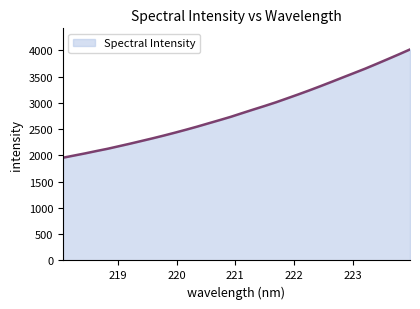

What is the minimum value shown in the chart?

1955.4